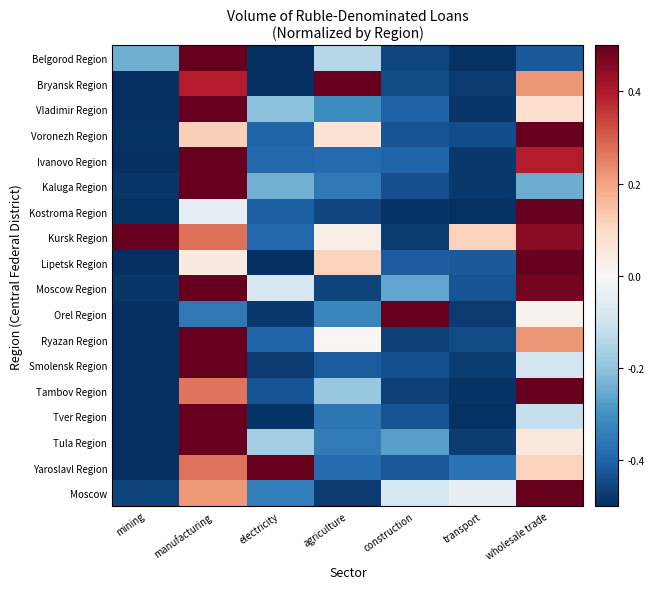

Between mining and transport, which is larger?

mining